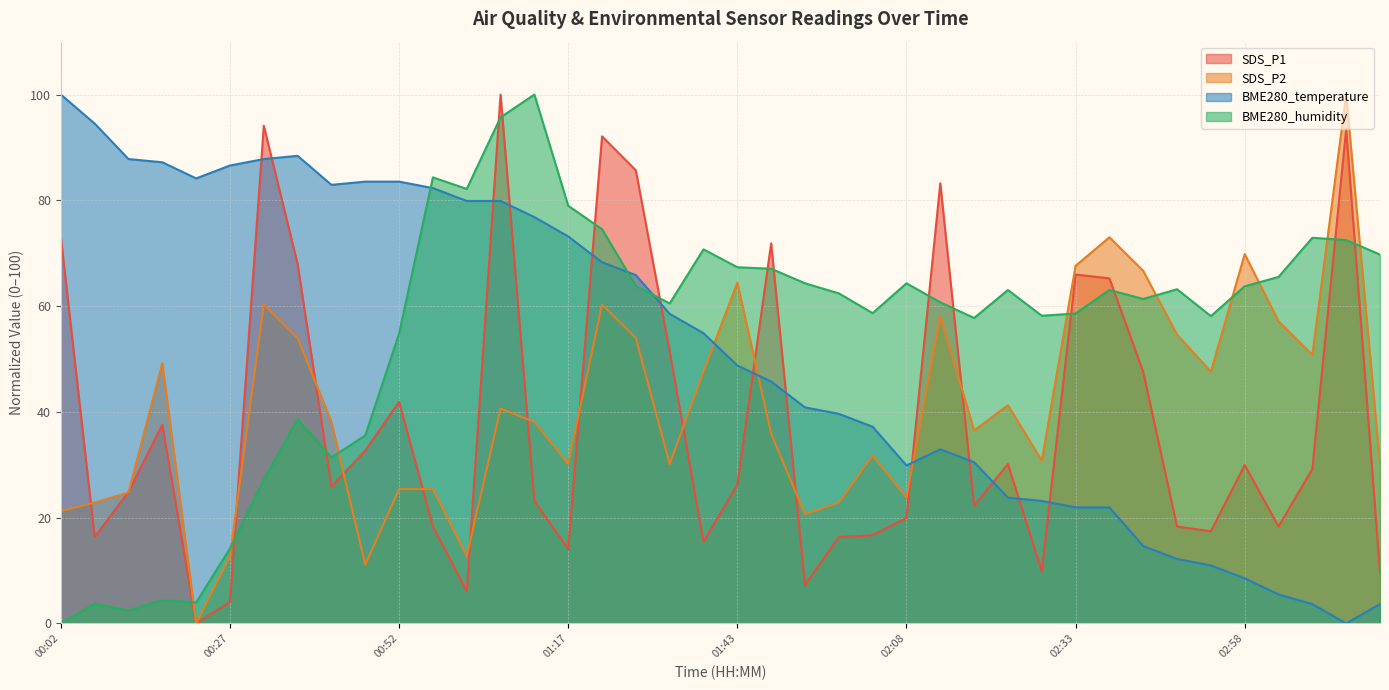

True or false: SDS_P2 has more than 0 interior local peaks.

True